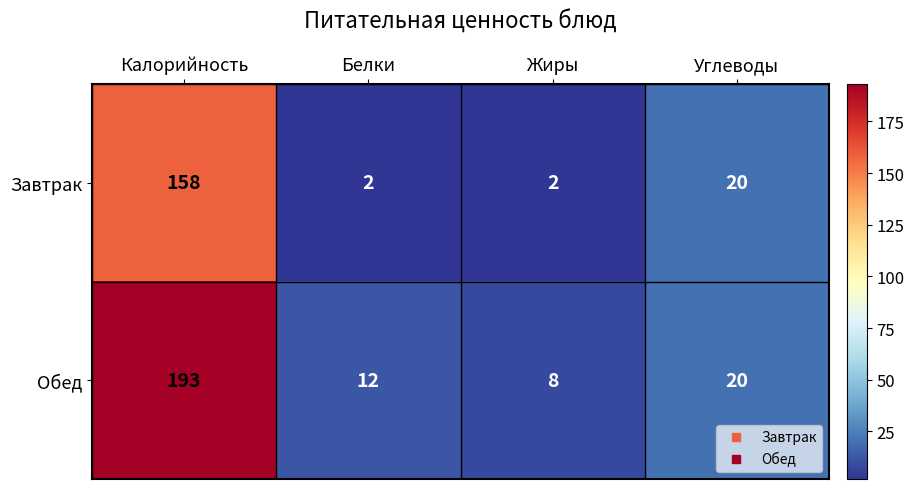

What is the greatest value displayed?

193